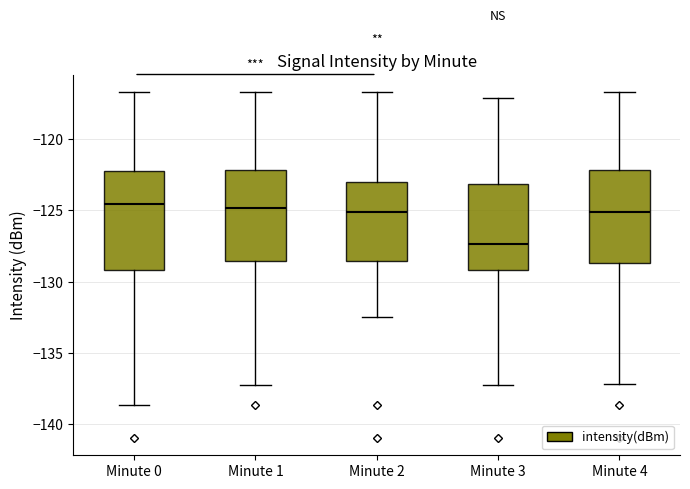

Which box's median line is the lowest?

Minute 3